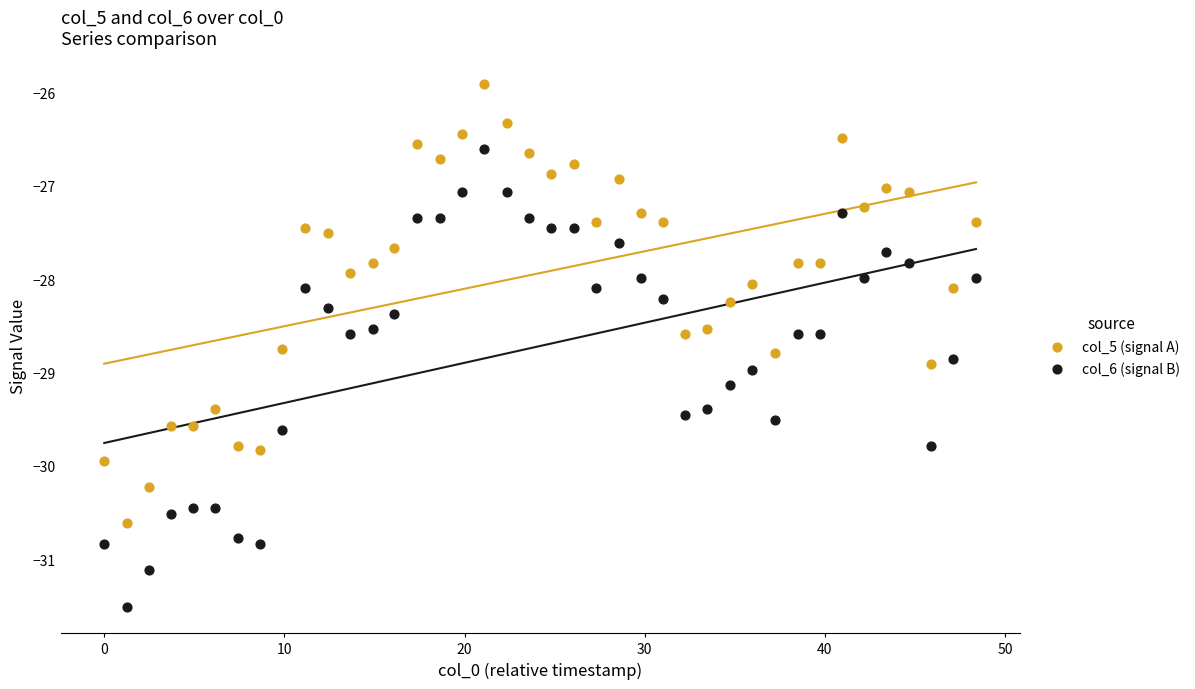

What are all the series names shown in the legend?

col_5 (signal A), col_6 (signal B)